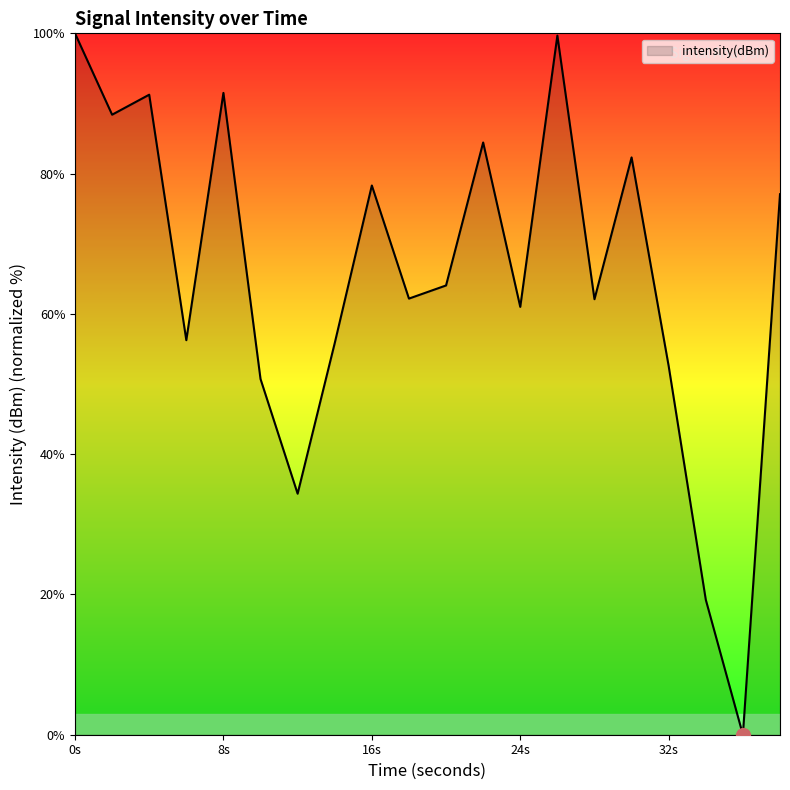

What is the difference between the maximum and minimum values?

100.0